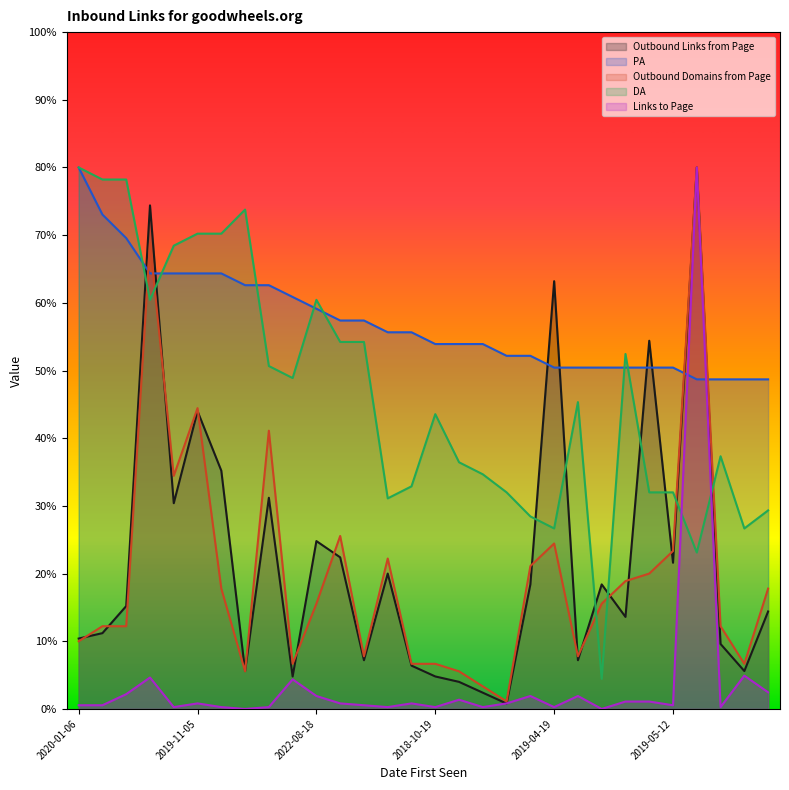

What is the spread (max minus min) of values at 2023-06-10?

69.8